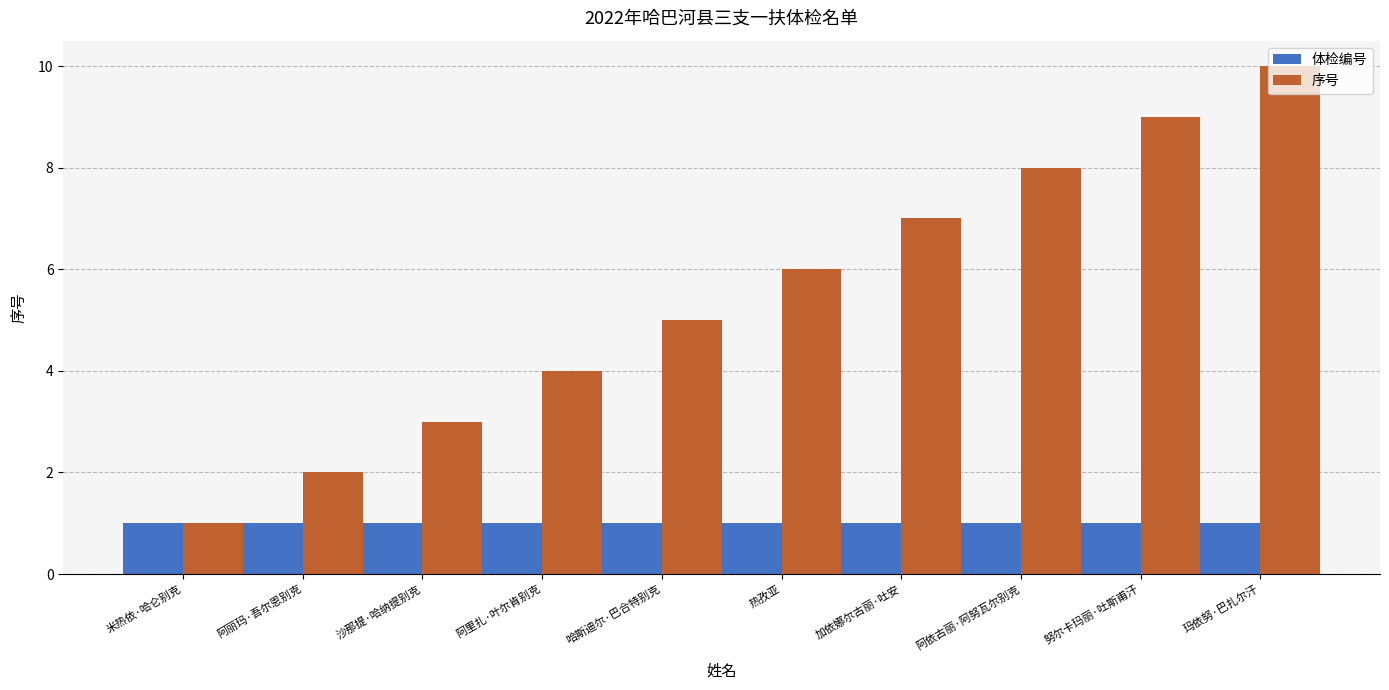

What is the total value across all series at 沙那提·哈纳提别克?

4